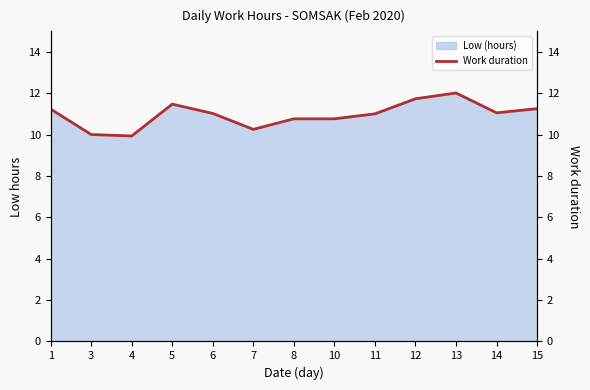

The chart shows a value of 18.2 at 15. True or false?

False